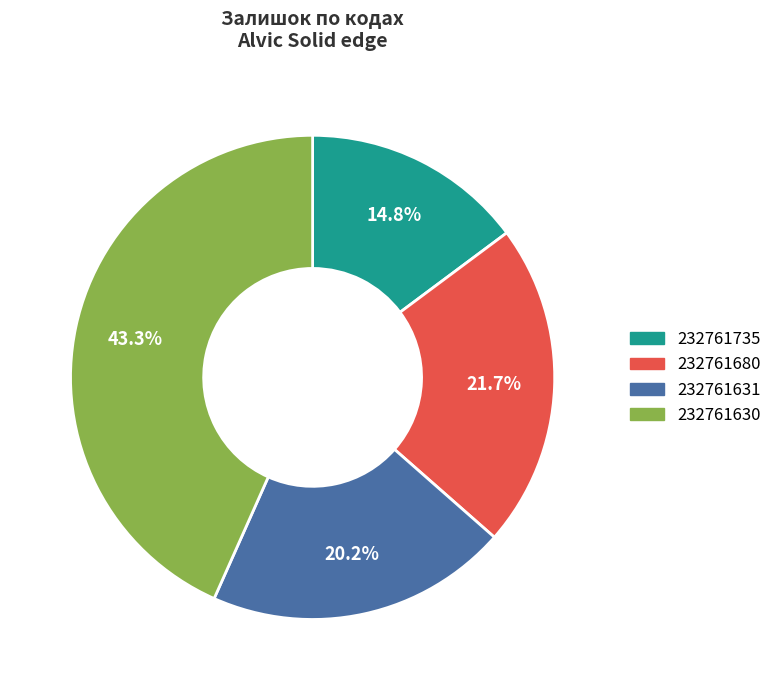

Is 232761630 the majority of the pie?

No